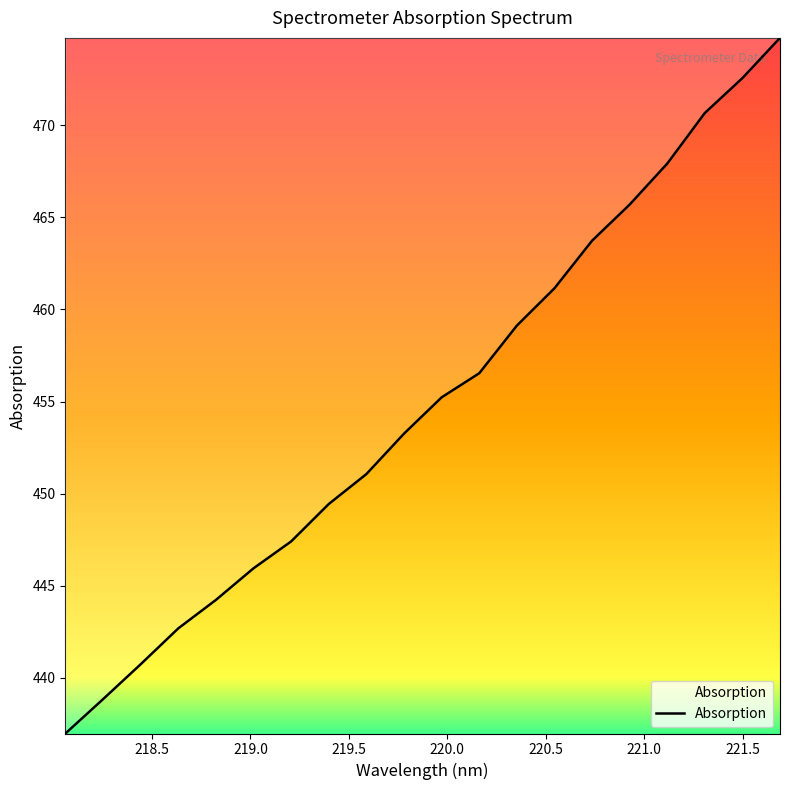

What is the difference between the maximum and minimum values?

37.8